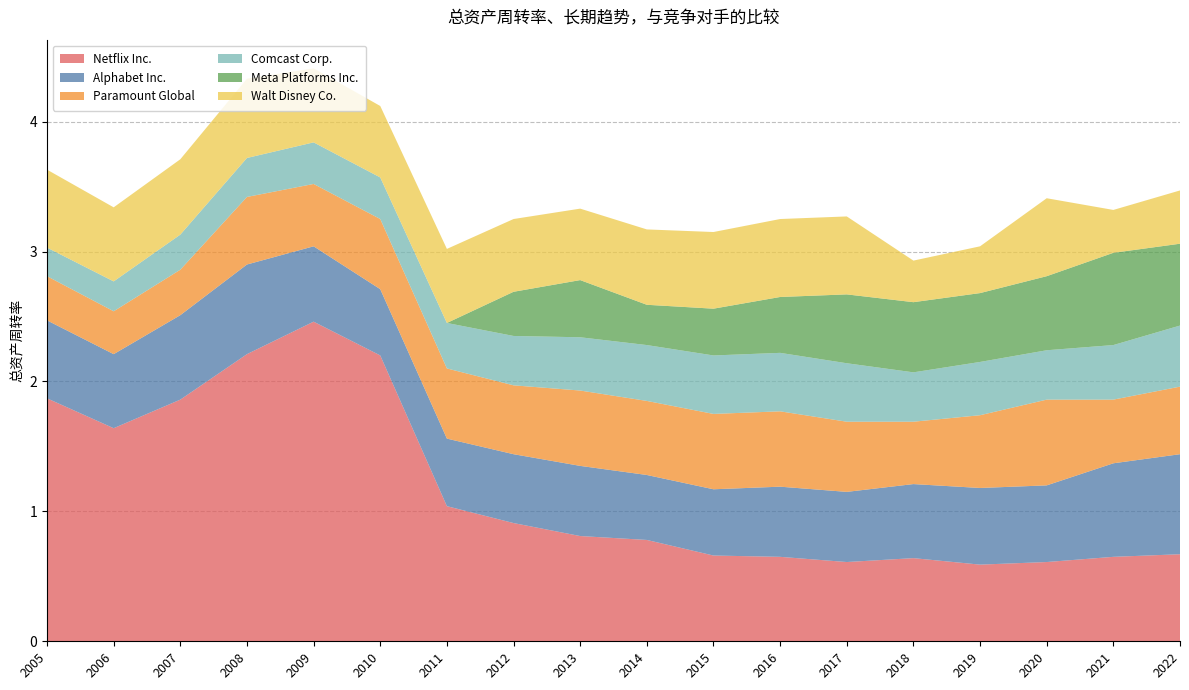

Reading left to right, what are all the values shown in this chart?

Netflix Inc.: 2005=1.9	2006=1.6	2007=1.9	2008=2.2	2009=2.5	2010=2.2	2011=1.0	2012=0.9	2013=0.8	2014=0.8	2015=0.7	2016=0.7	2017=0.6	2018=0.6	2019=0.6	2020=0.6	2021=0.7	2022=0.7
Alphabet Inc.: 2005=0.6	2006=0.6	2007=0.7	2008=0.7	2009=0.6	2010=0.5	2011=0.5	2012=0.5	2013=0.5	2014=0.5	2015=0.5	2016=0.5	2017=0.5	2018=0.6	2019=0.6	2020=0.6	2021=0.7	2022=0.8
Paramount Global: 2005=0.3	2006=0.3	2007=0.3	2008=0.5	2009=0.5	2010=0.5	2011=0.5	2012=0.5	2013=0.6	2014=0.6	2015=0.6	2016=0.6	2017=0.5	2018=0.5	2019=0.6	2020=0.7	2021=0.5	2022=0.5
Comcast Corp.: 2005=0.2	2006=0.2	2007=0.3	2008=0.3	2009=0.3	2010=0.3	2011=0.3	2012=0.4	2013=0.4	2014=0.4	2015=0.5	2016=0.5	2017=0.5	2018=0.4	2019=0.4	2020=0.4	2021=0.4	2022=0.5
Meta Platforms Inc.: 2005=0.0	2006=0.0	2007=0.0	2008=0.0	2009=0.0	2010=0.0	2011=0.0	2012=0.3	2013=0.4	2014=0.3	2015=0.4	2016=0.4	2017=0.5	2018=0.5	2019=0.5	2020=0.6	2021=0.7	2022=0.6
Walt Disney Co.: 2005=0.6	2006=0.6	2007=0.6	2008=0.6	2009=0.6	2010=0.6	2011=0.6	2012=0.6	2013=0.6	2014=0.6	2015=0.6	2016=0.6	2017=0.6	2018=0.3	2019=0.4	2020=0.6	2021=0.3	2022=0.4